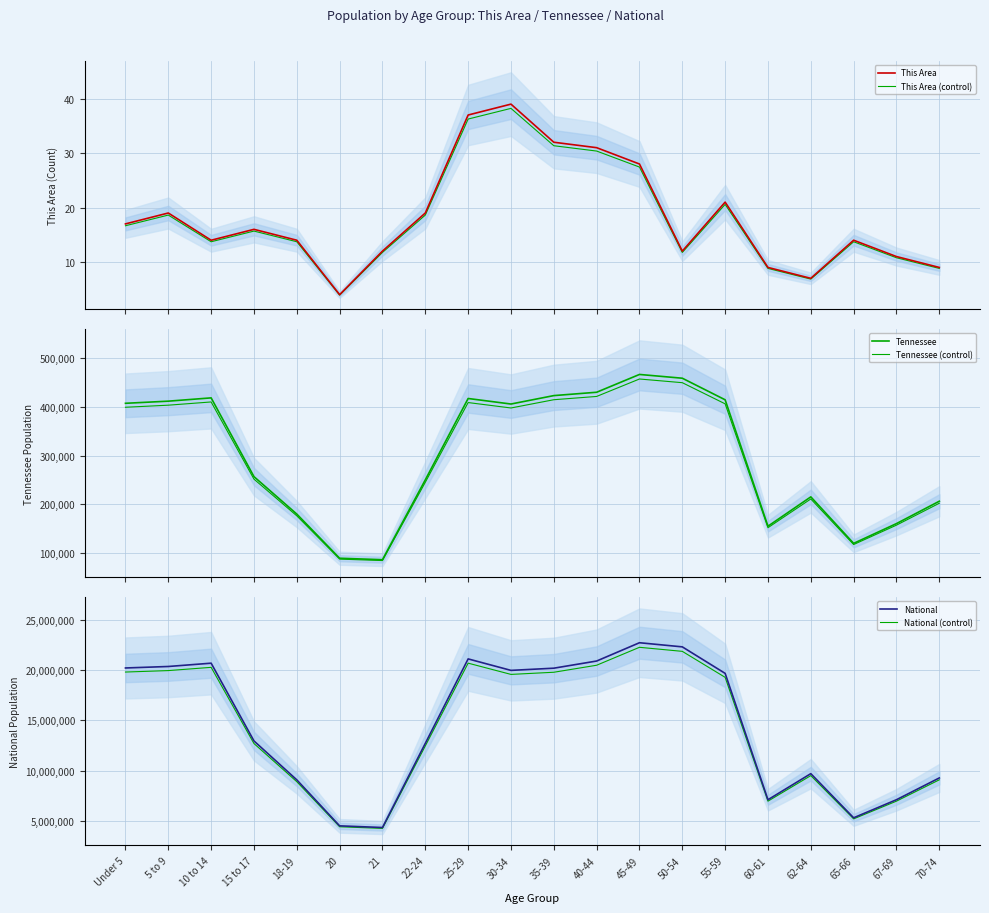

What is the difference between the This Area (control) values at Under 5 and 25-29?

19.6